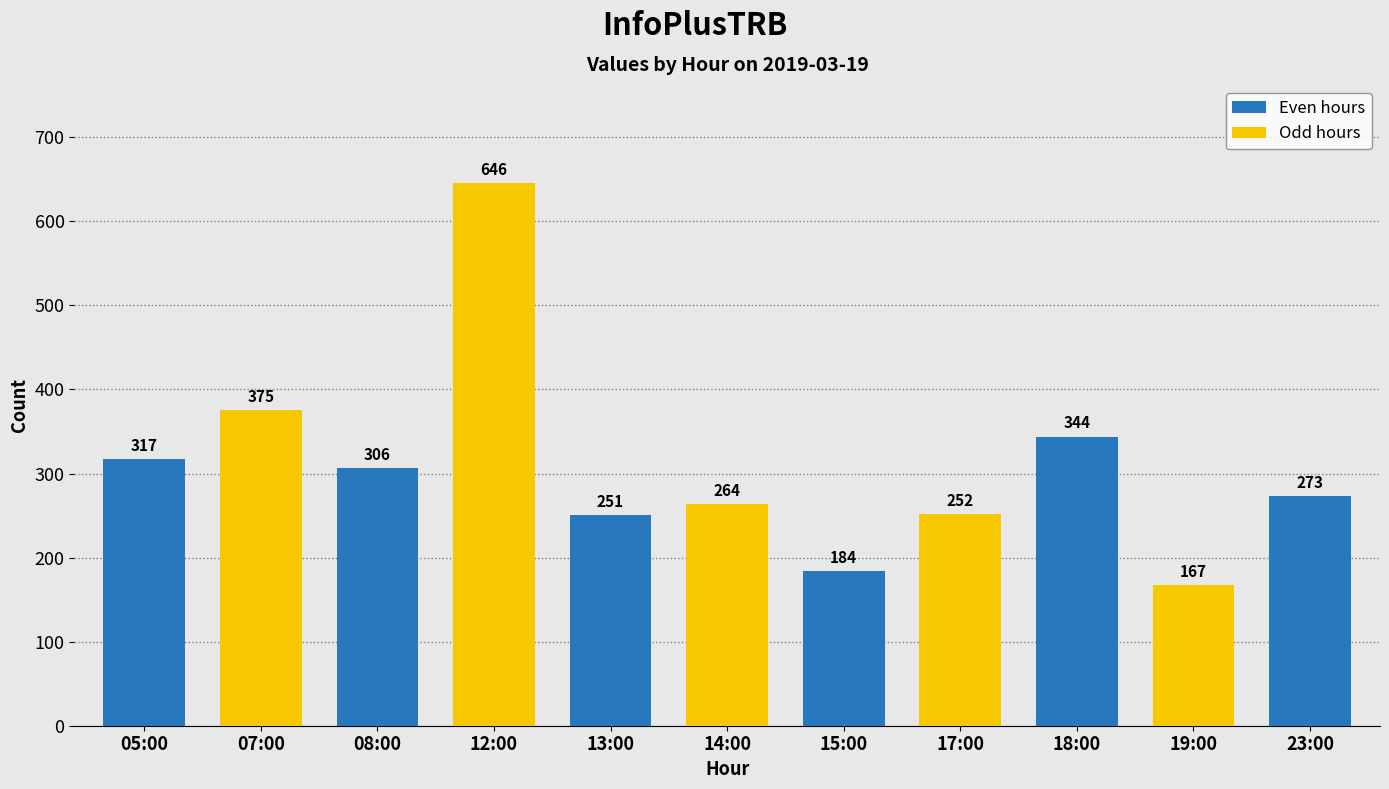

What is the change in value from 13:00 to 19:00?

-84